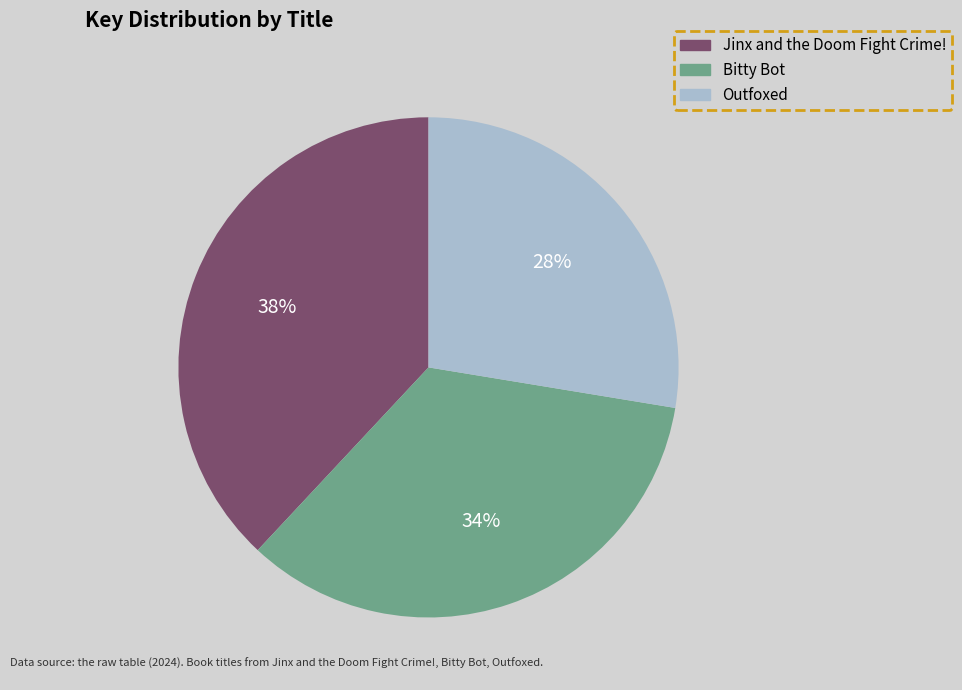

To the nearest percent, what portion does Outfoxed represent?

28%